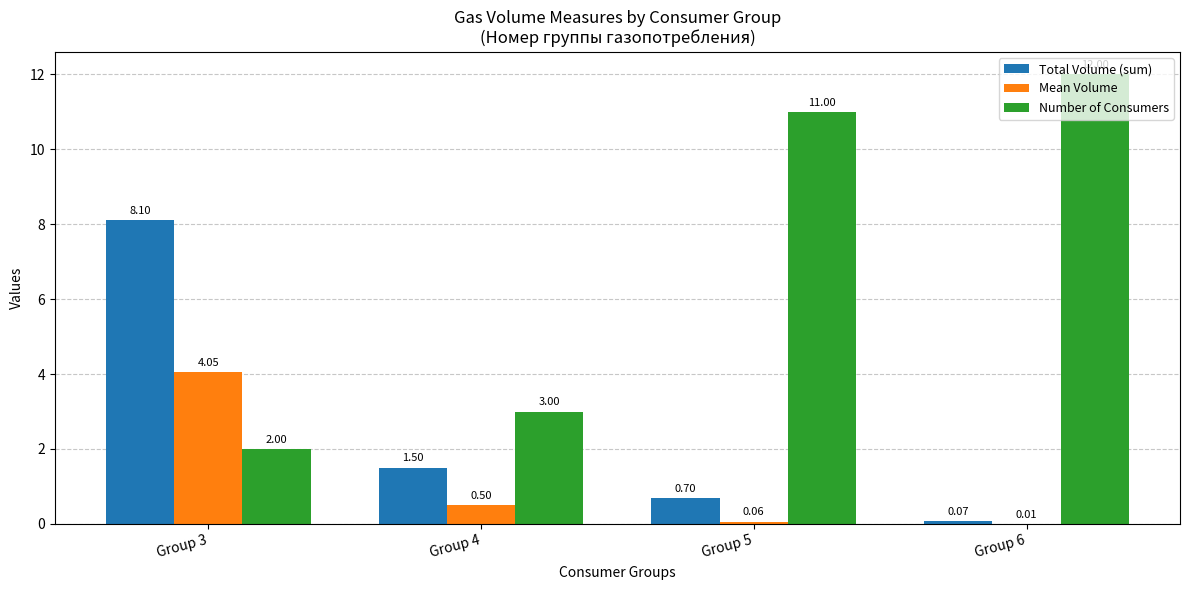

At which category is the sum across all series the highest?

Group 3